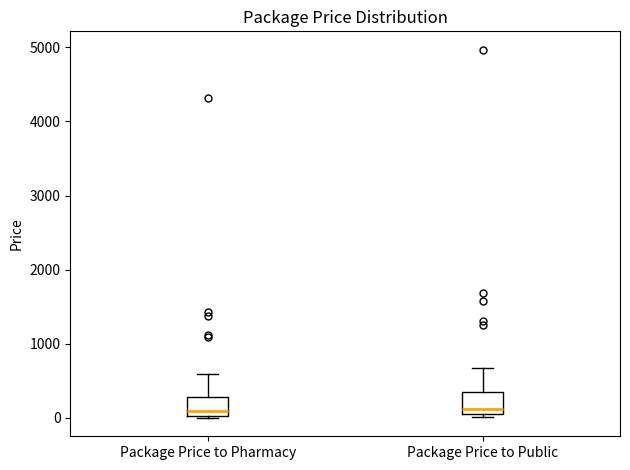

Where does the median line of the box for Package Price to Pharmacy sit on the y-axis? The values are not printed on the chart, so give them approximately, as read against the axis.

100